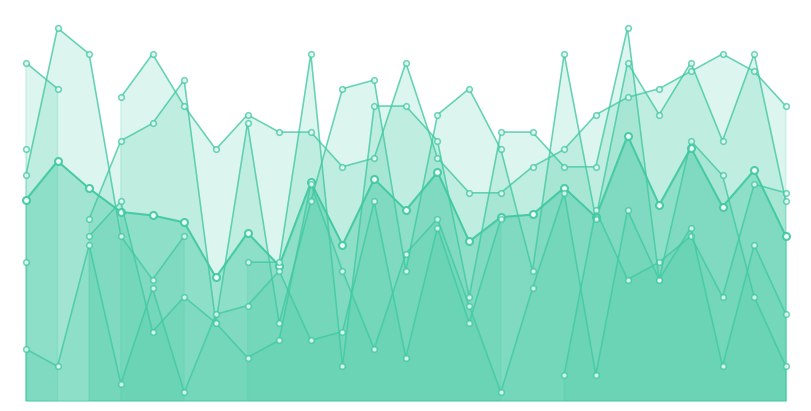

List the labels in order of col_4 value, largest first.

16, 23, 24, 11, 18, 15, 13, 21, 5, 20, 8, 19, 15, 22, 7, 25, 14, 10, 9, −5, 12, 0, 17, 10, 20